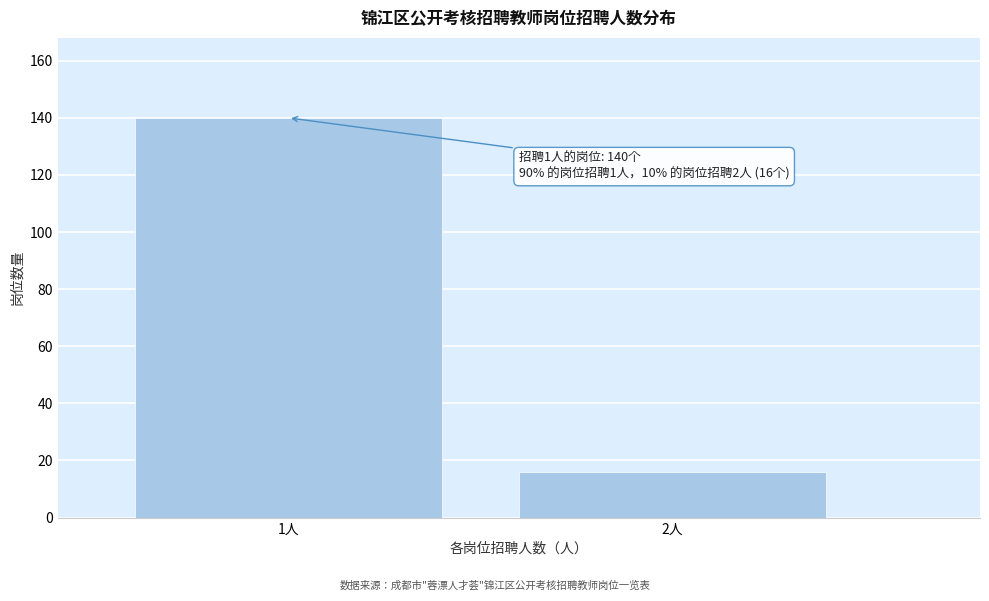

Reading right to left, transcribe all the data shown in this chart.

2人=16	1人=140